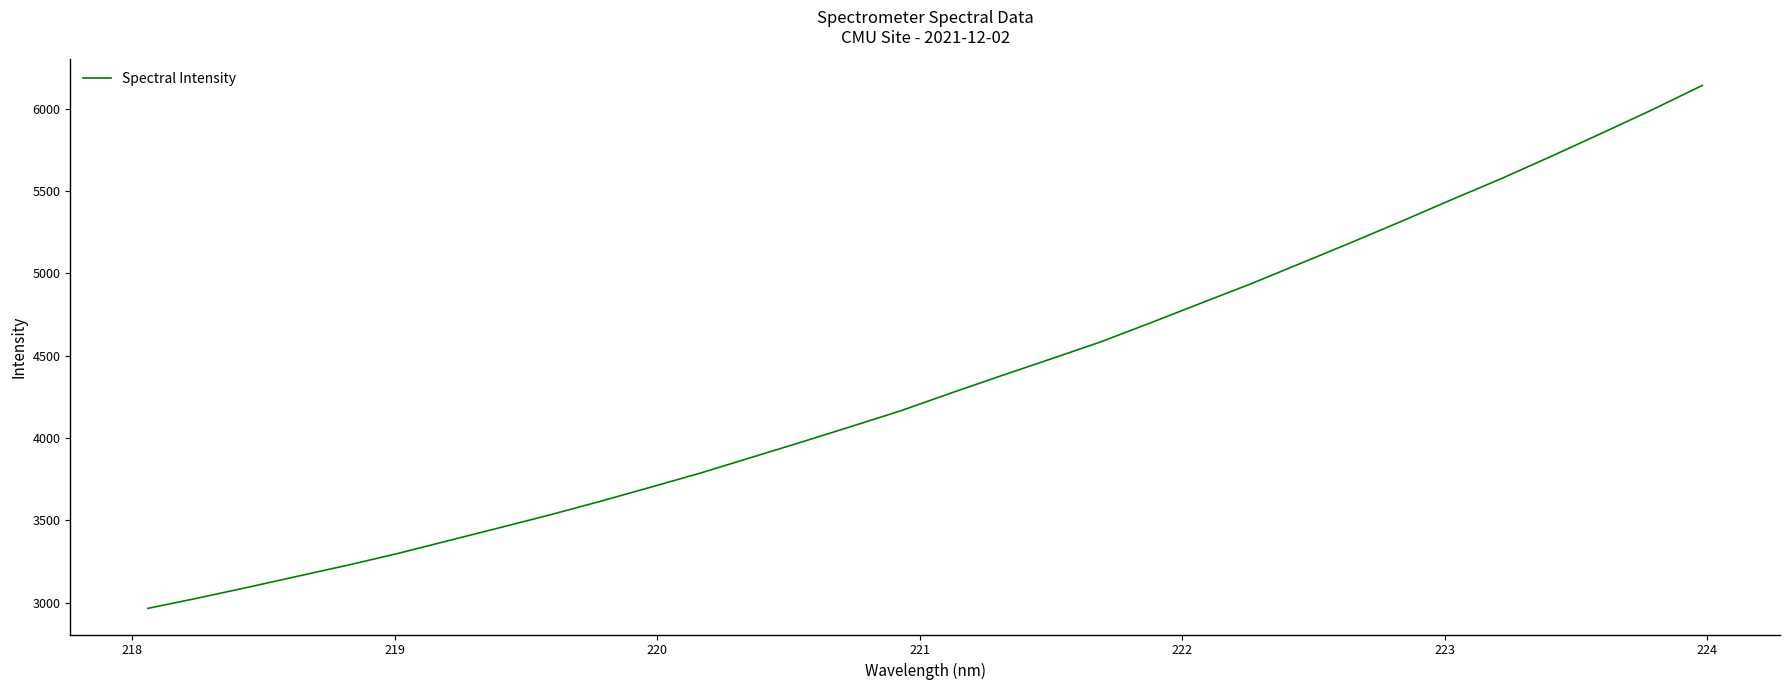

What is the difference between the maximum and minimum values?

3176.0